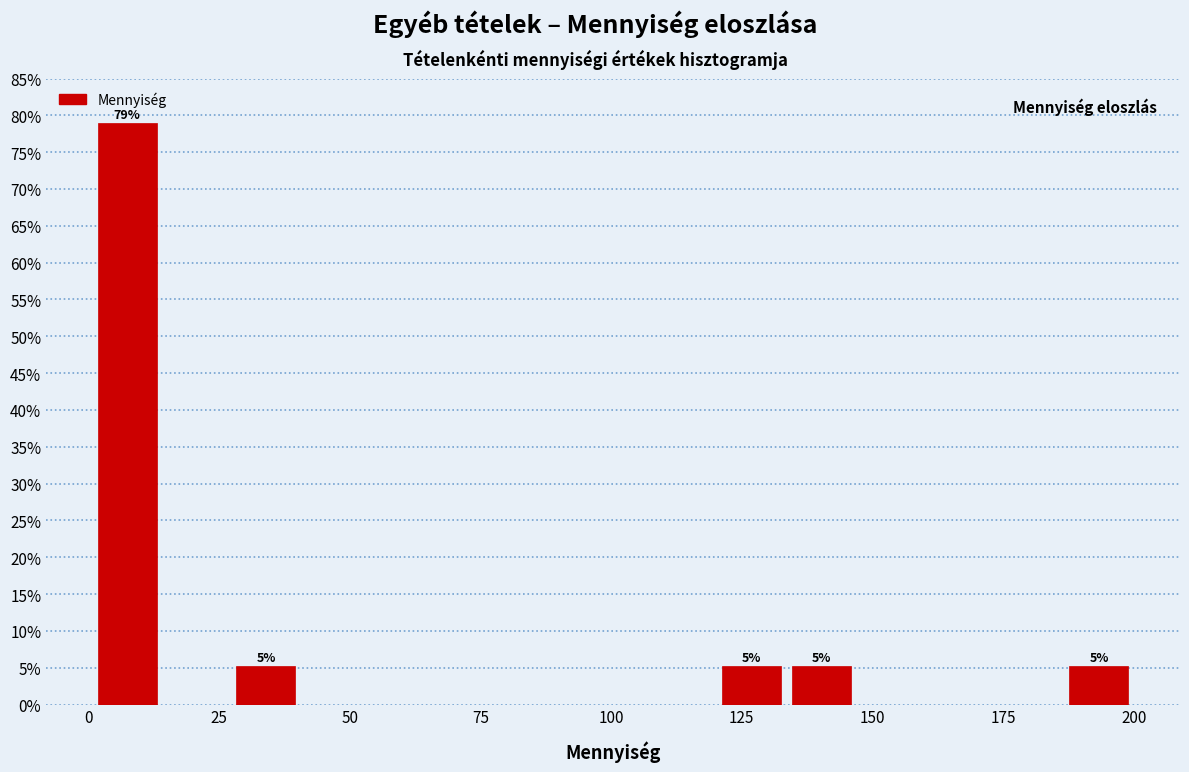

Around what value on the x-axis is the tallest bar? Give the approximate position of its centre, as read against the axis.

5